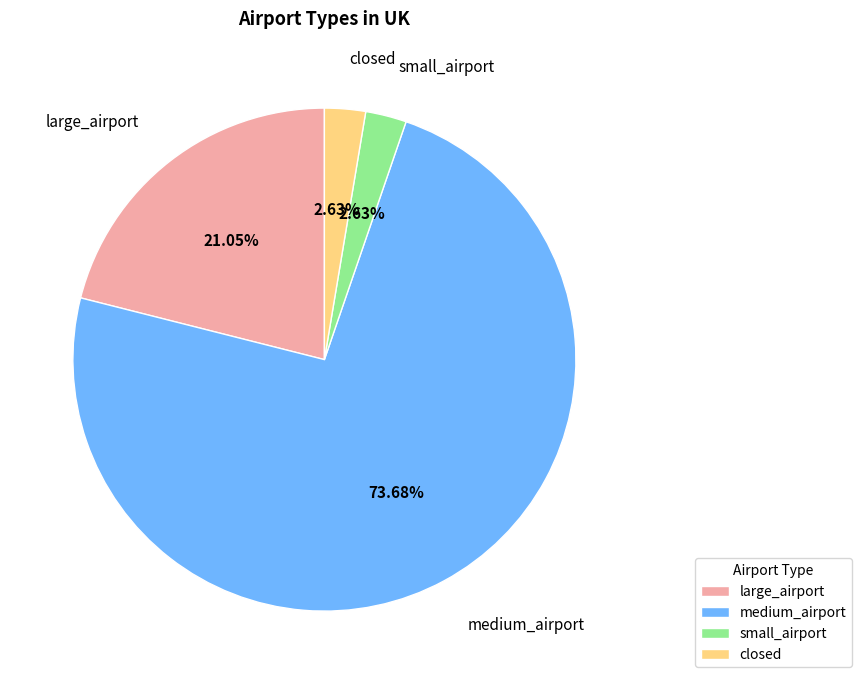

Between large_airport and medium_airport, which is larger?

medium_airport